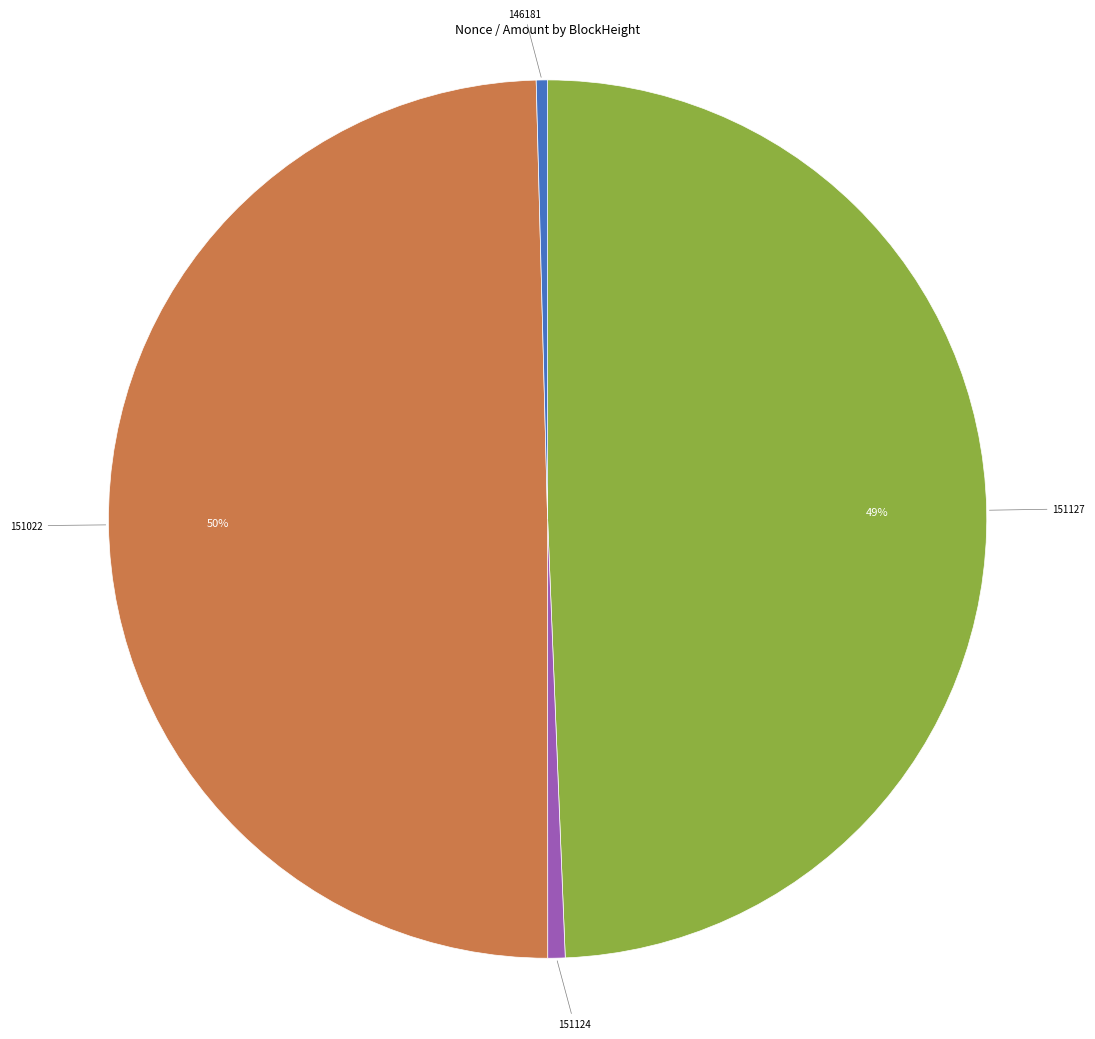

The 151022 slice represents 5% of the pie. True or false?

False